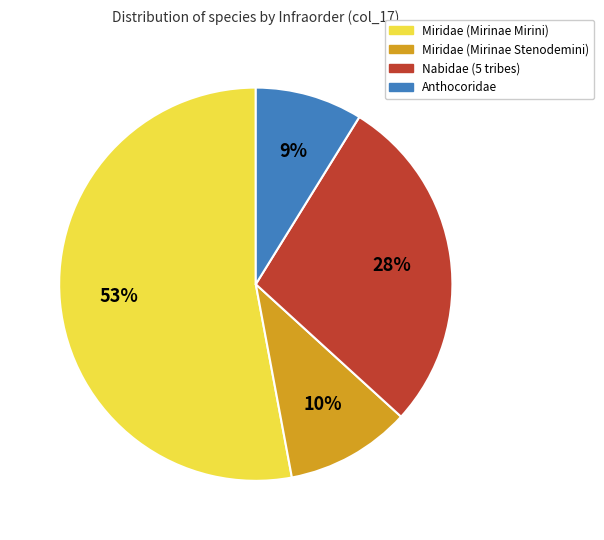

To the nearest percent, what is the difference between the largest and smallest slice percentages?

44%